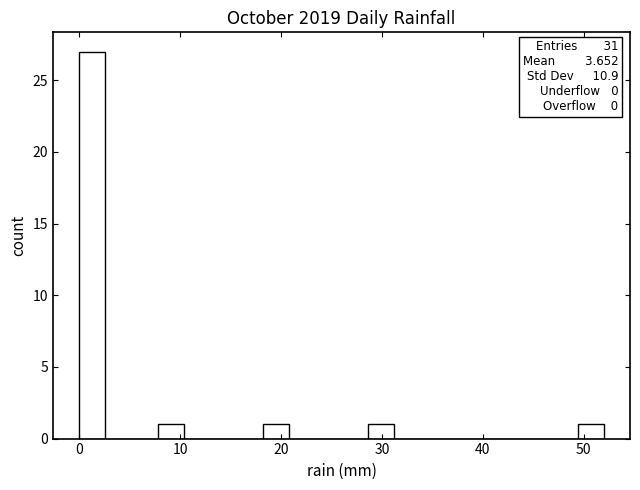

Around what value on the x-axis is the tallest bar? Give the approximate position of its centre, as read against the axis.

1